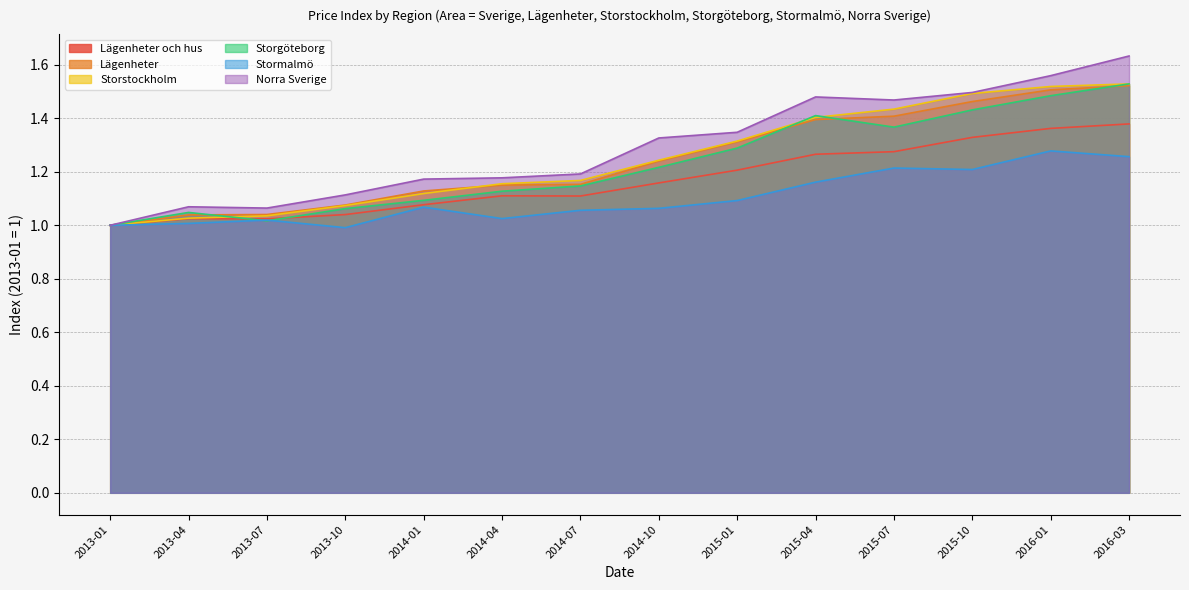

Count the number of data series in this chart.

6